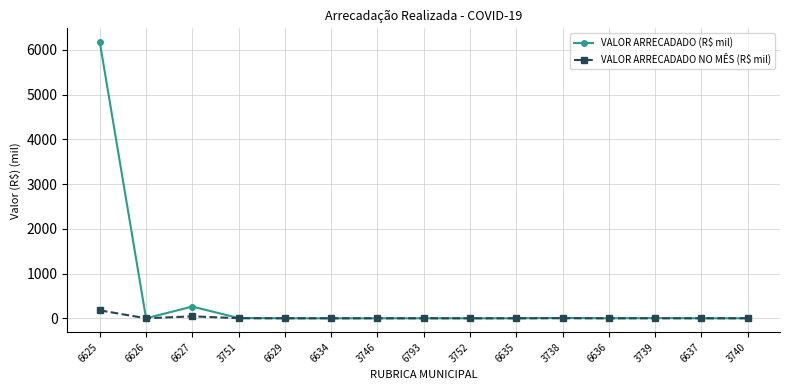

The VALOR ARRECADADO (R$ mil) series shows 5.2 at 3751. True or false?

True